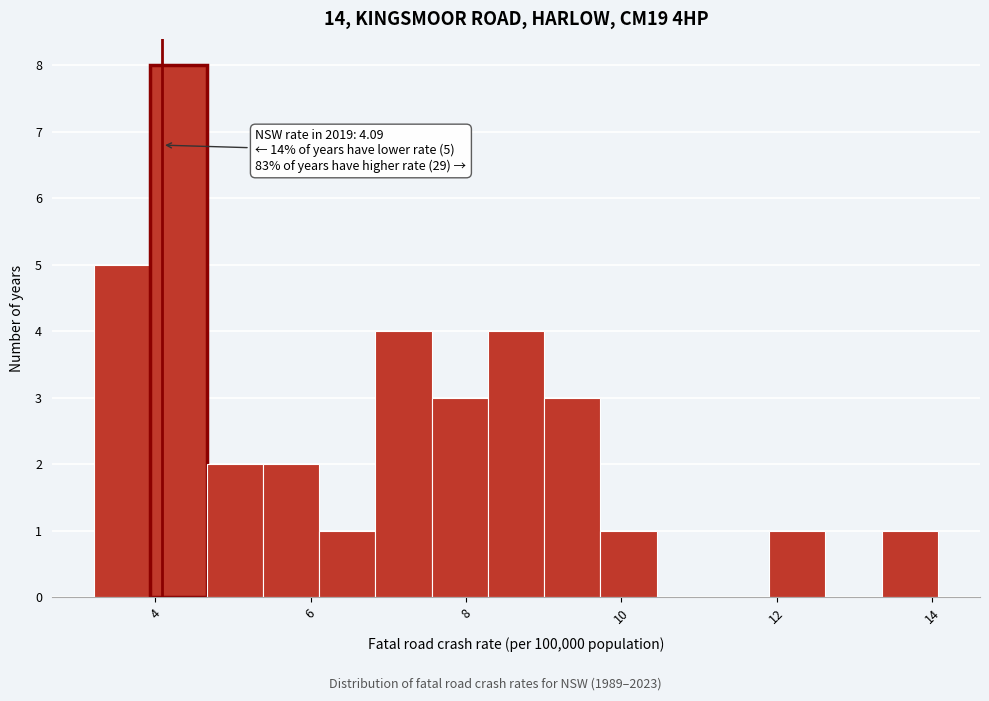

Around what value on the x-axis is the tallest bar? Give the approximate position of its centre, as read against the axis.

4.2